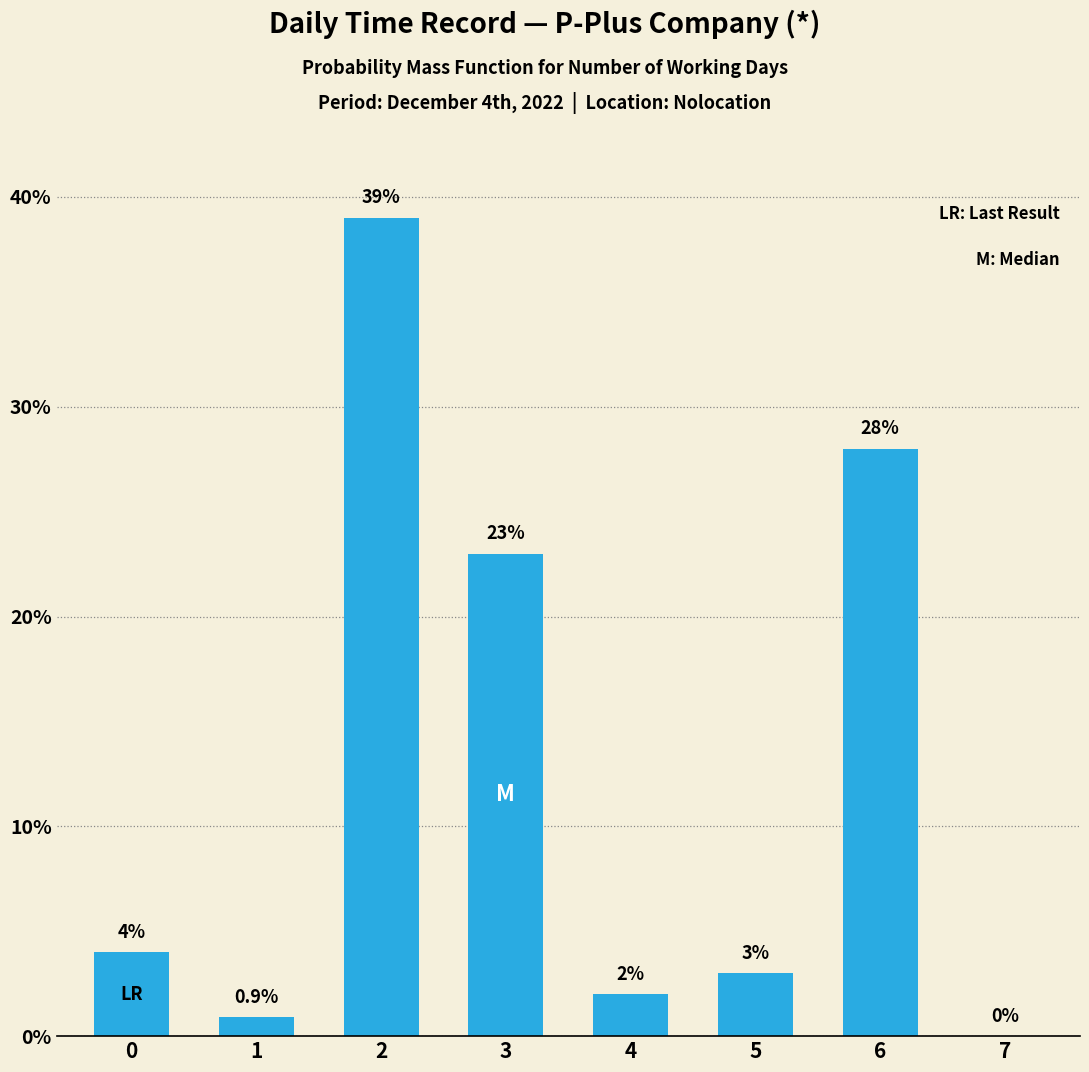

Reading right to left, what are all the values shown in this chart?

7=0.0	6=28.0	5=3.0	4=2.0	3=23.0	2=39.0	1=0.9	0=4.0